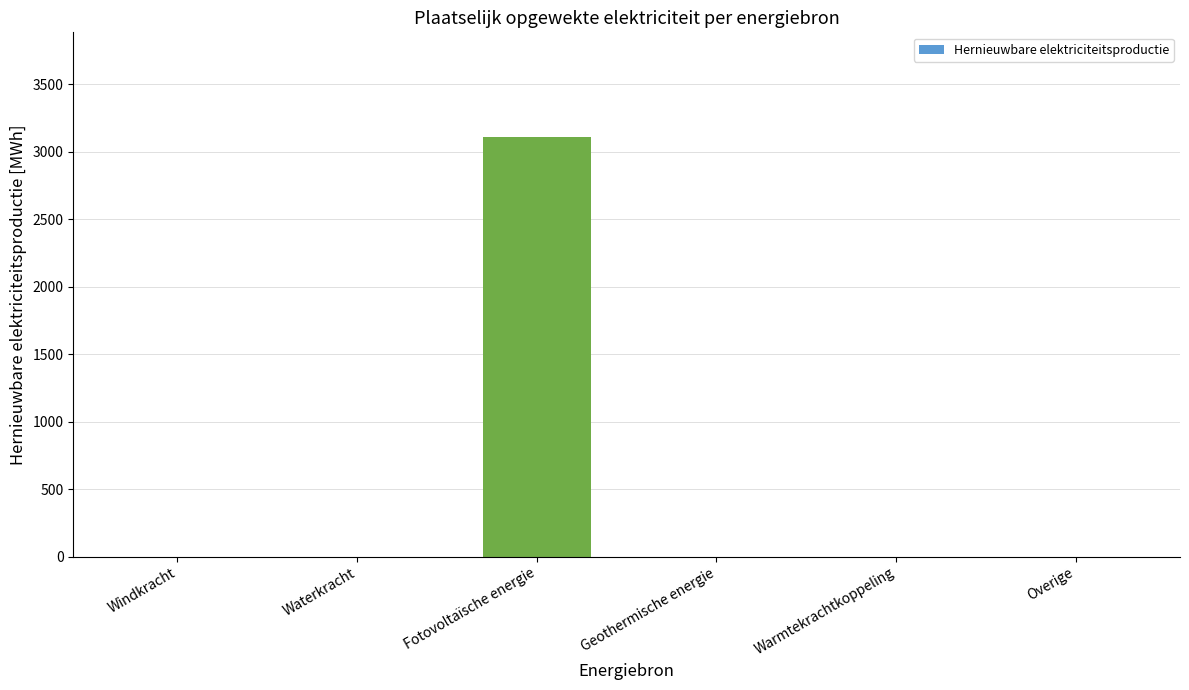

True or false: the data shows 1443.6 at Fotovoltaïsche energie.

False